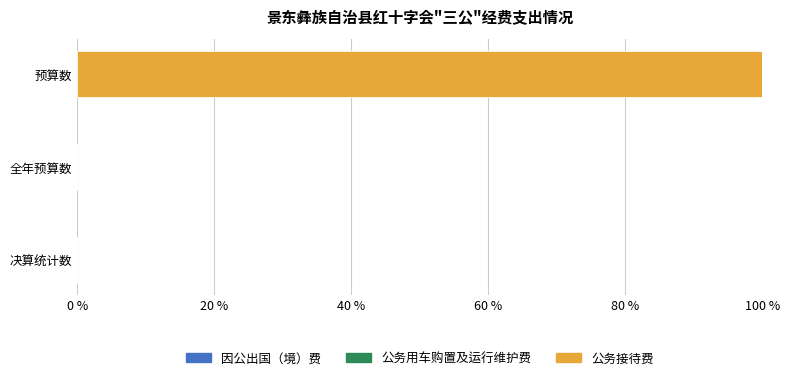

Which label corresponds to the largest value in the chart?

预算数